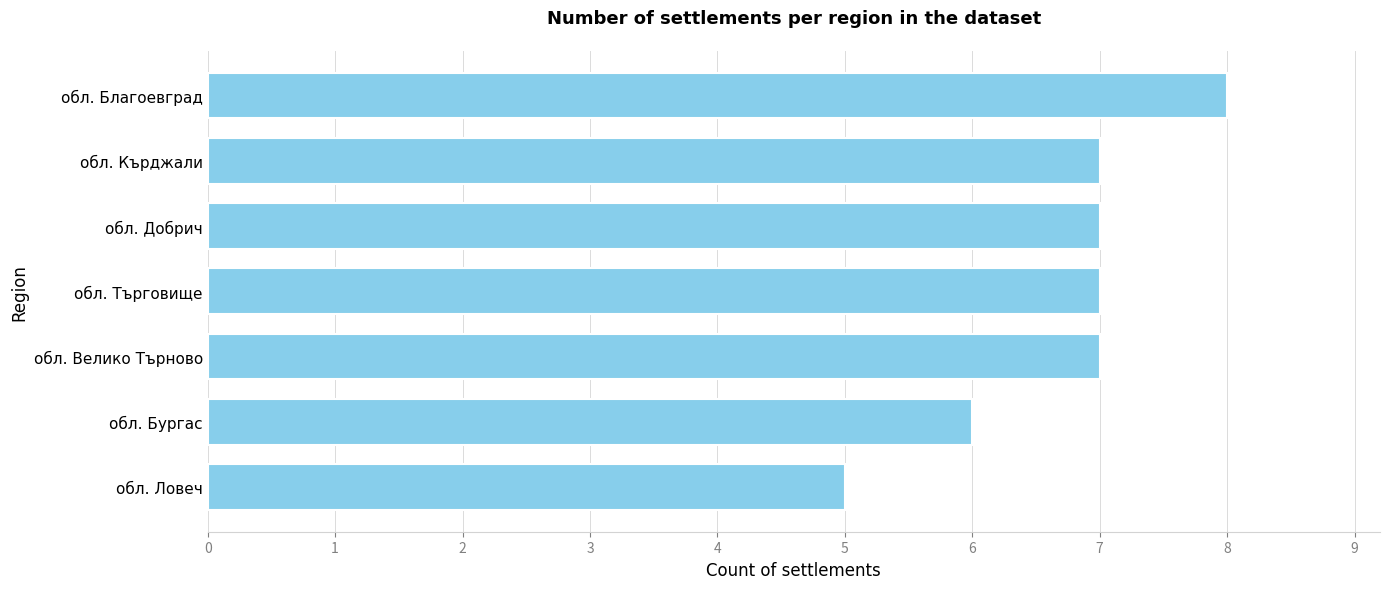

How many values are between 6 and 7?

5